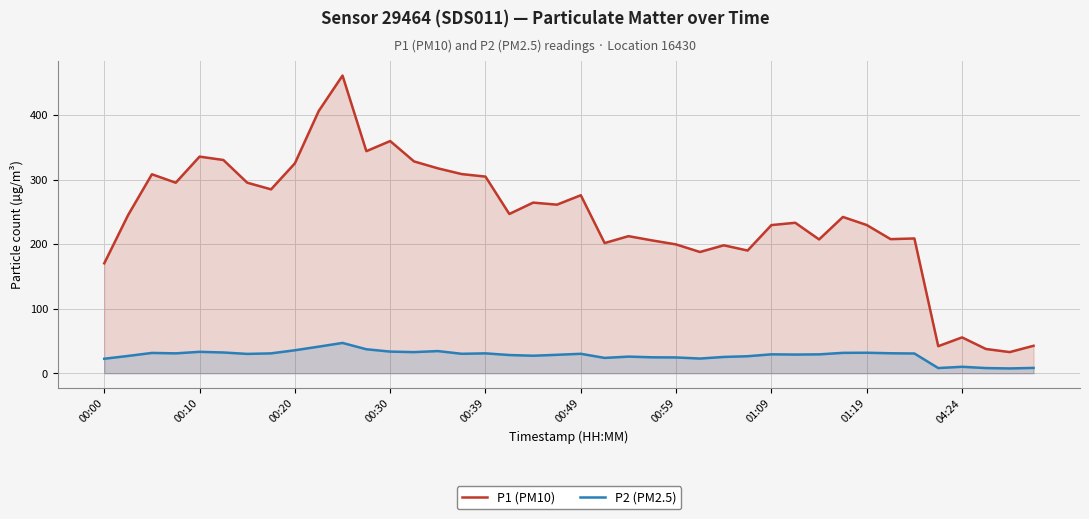

Read the P1 (PM10) value at 17.

246.8